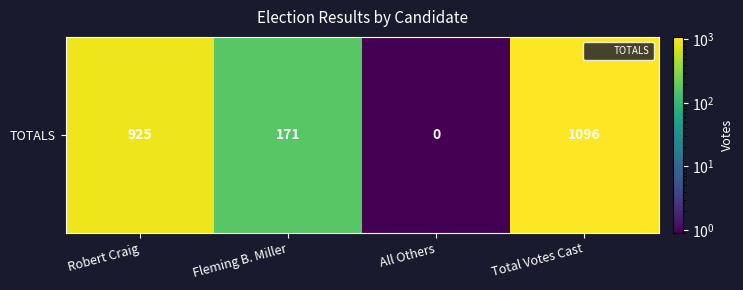

Reading left to right, what are all the values shown in this chart?

925.0	171.0	0.5	1096.0